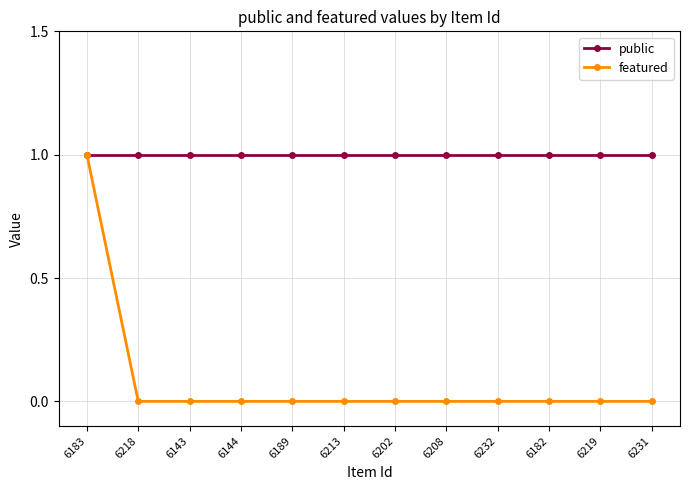

Which series has the largest range (max minus min)?

featured